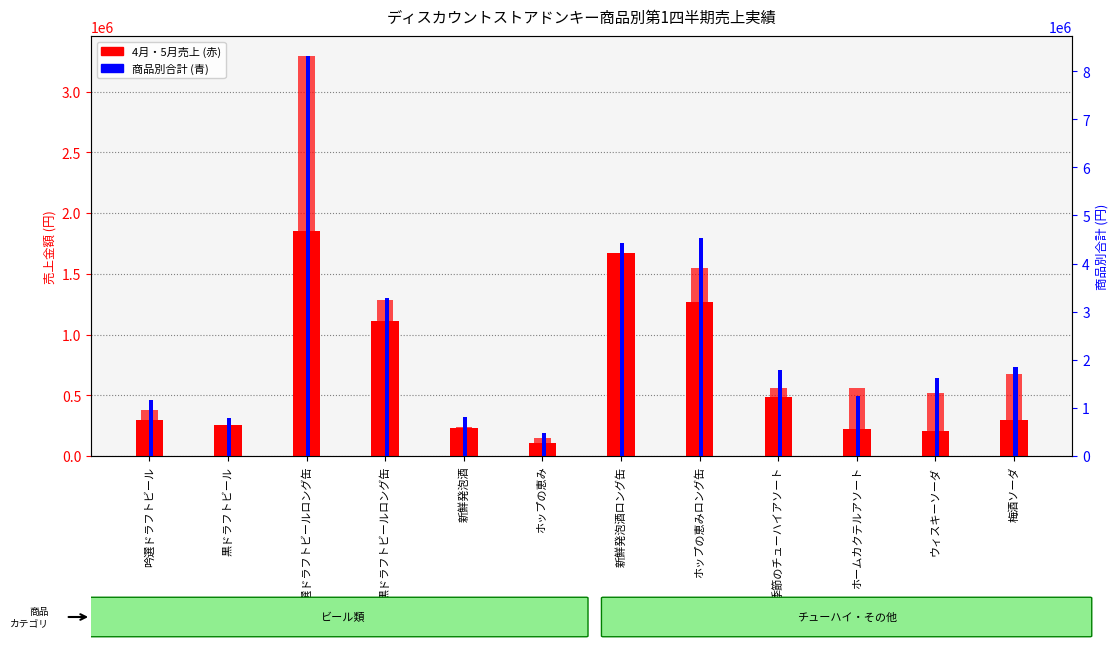

How many bars are there in each group?

3